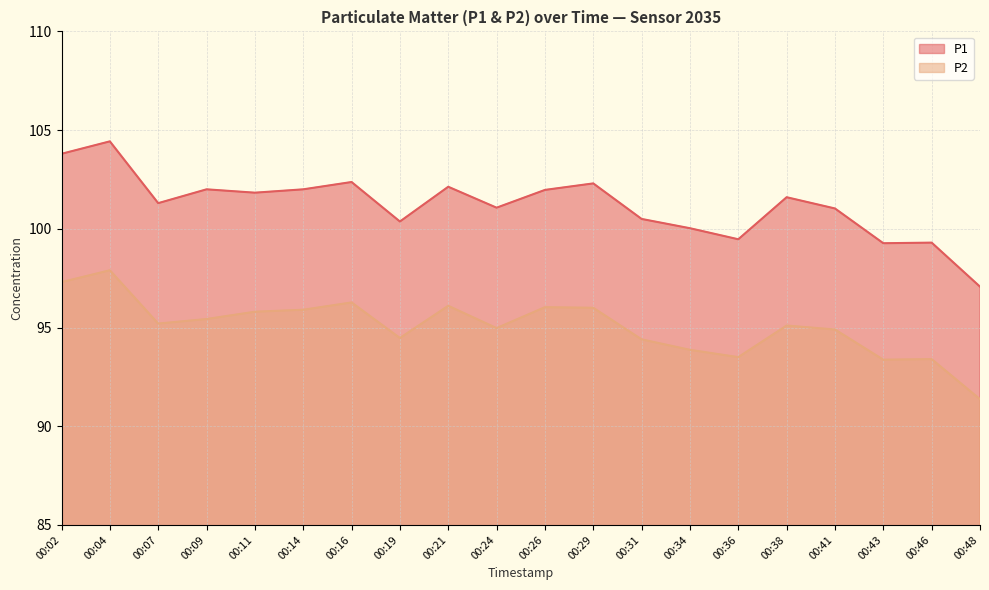

Which has a higher value, 00:21 or 00:09?

00:21